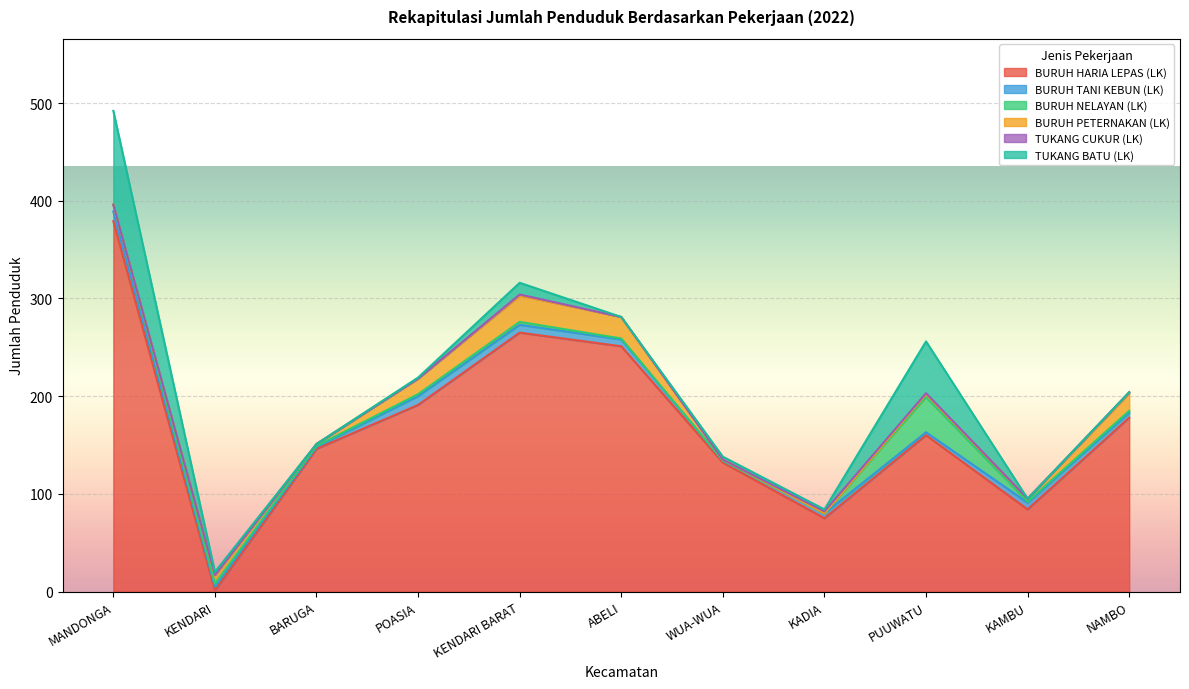

Rank the series by their maximum value, from lowest to highest.

TUKANG CUKUR (LK), BURUH TANI KEBUN (LK), BURUH PETERNAKAN (LK), BURUH NELAYAN (LK), TUKANG BATU (LK), BURUH HARIA LEPAS (LK)